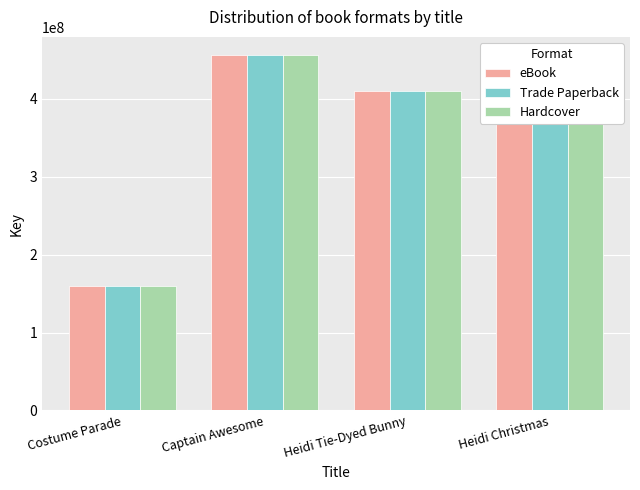

How many data points in eBook are less than 410311666?

2